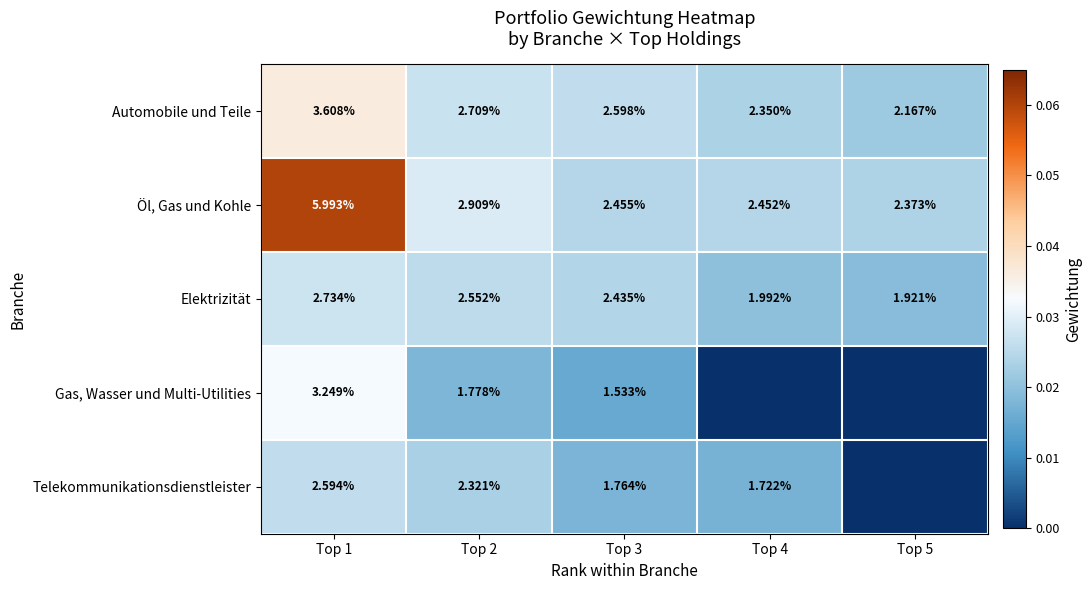

At Top 3, list the series in order from smallest to largest.

Gas, Wasser und Multi-Utilities, Telekommunikationsdienstleister, Elektrizität, Öl, Gas und Kohle, Automobile und Teile